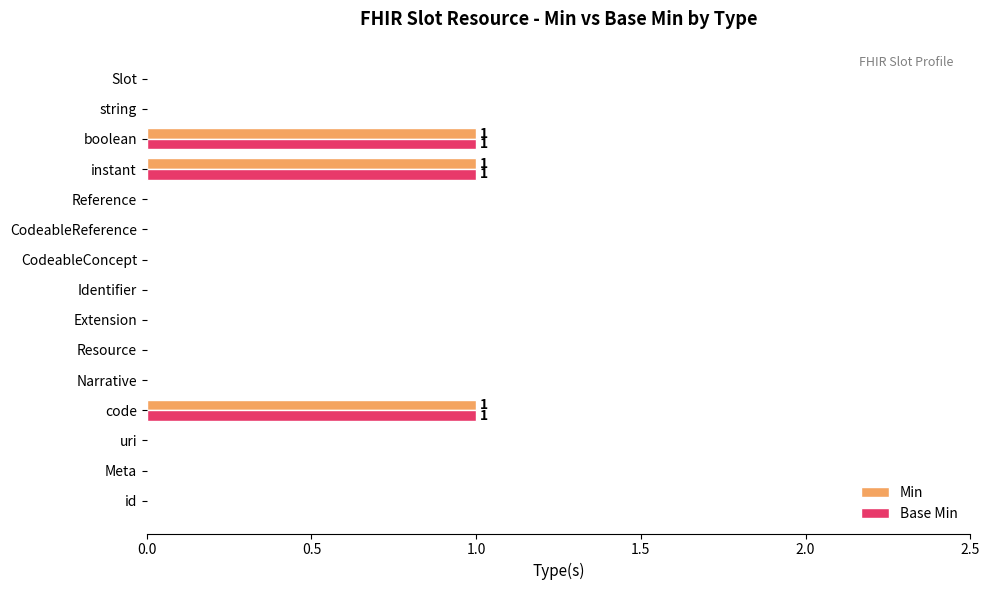

Is it true that Base Min equals 0 at Meta?

True